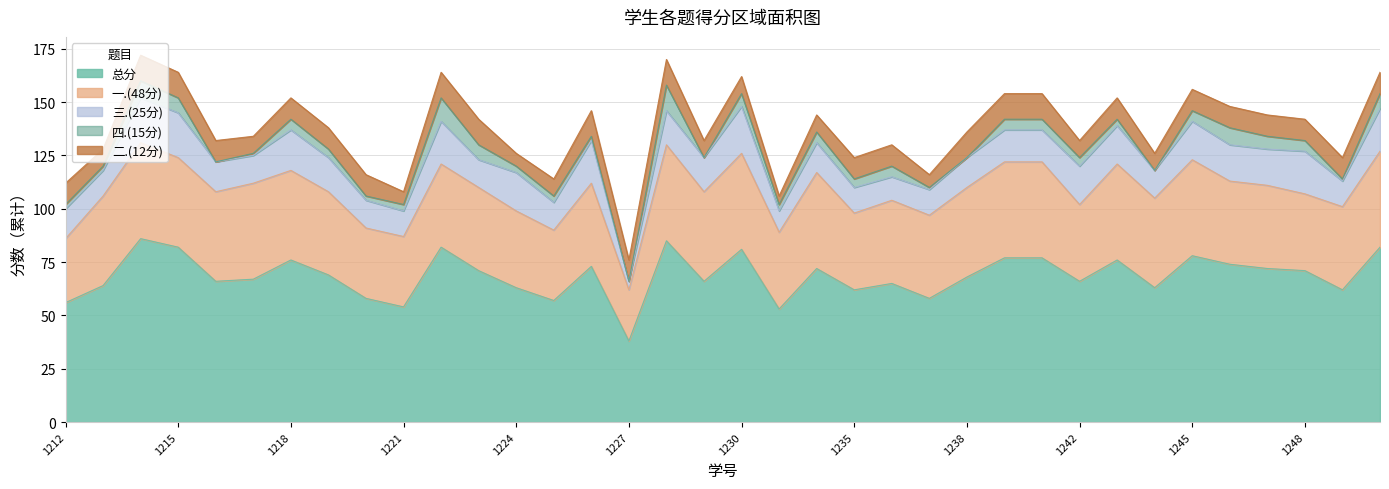

How many values in 四.(15分) are above zero?

31